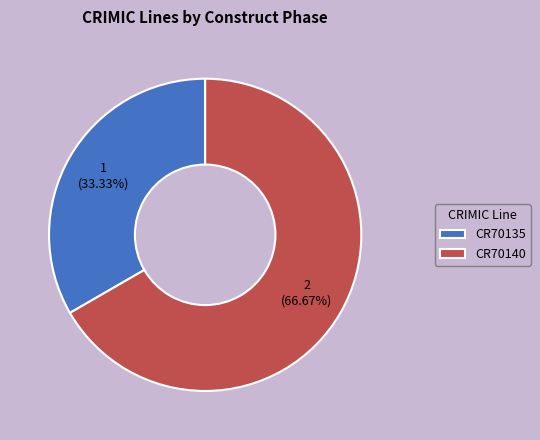

What is the largest slice in the pie chart?

CR70140